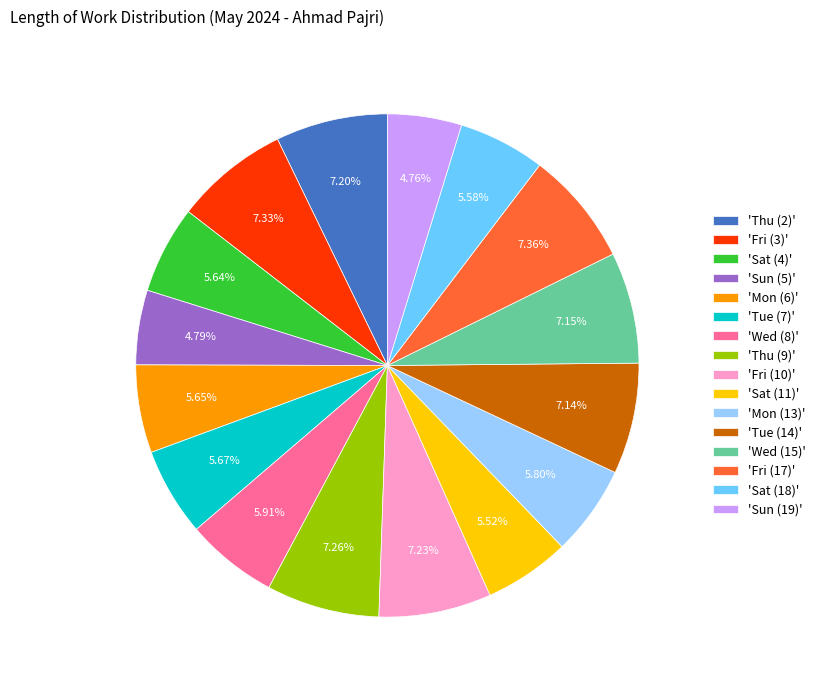

Combined, do 'Fri (17)' and 'Sat (11)' account for over 50%?

No